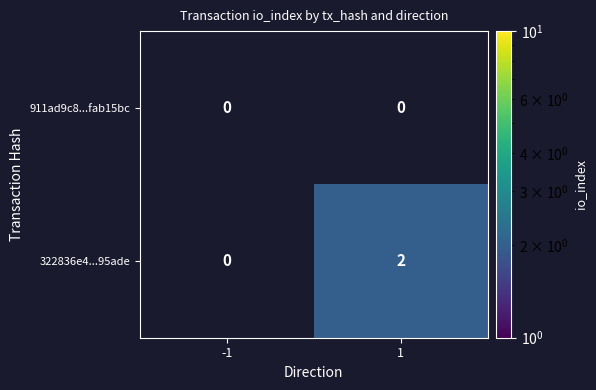

Rank the series by their average value, from highest to lowest.

322836e4...95ade, 911ad9c8...fab15bc